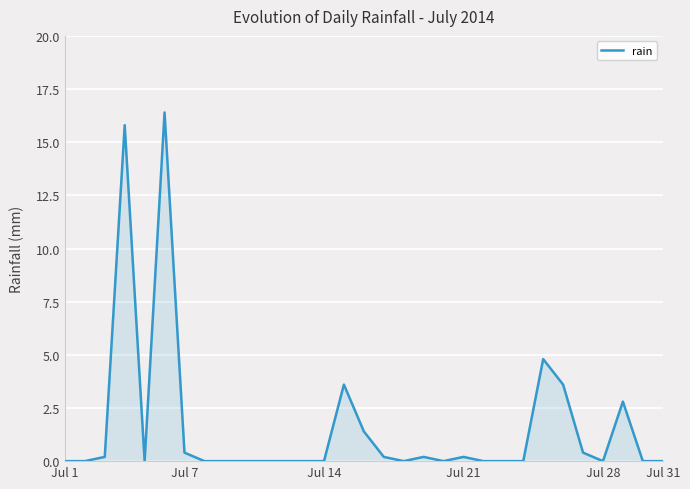

Reading left to right, extract all data points from this chart.

0.0	0.0	0.2	15.8	0.0	16.4	0.4	0.0	0.0	0.0	0.0	0.0	0.0	0.0	3.6	1.4	0.2	0.0	0.2	0.0	0.2	0.0	0.0	0.0	4.8	3.6	0.4	0.0	2.8	0.0	0.0